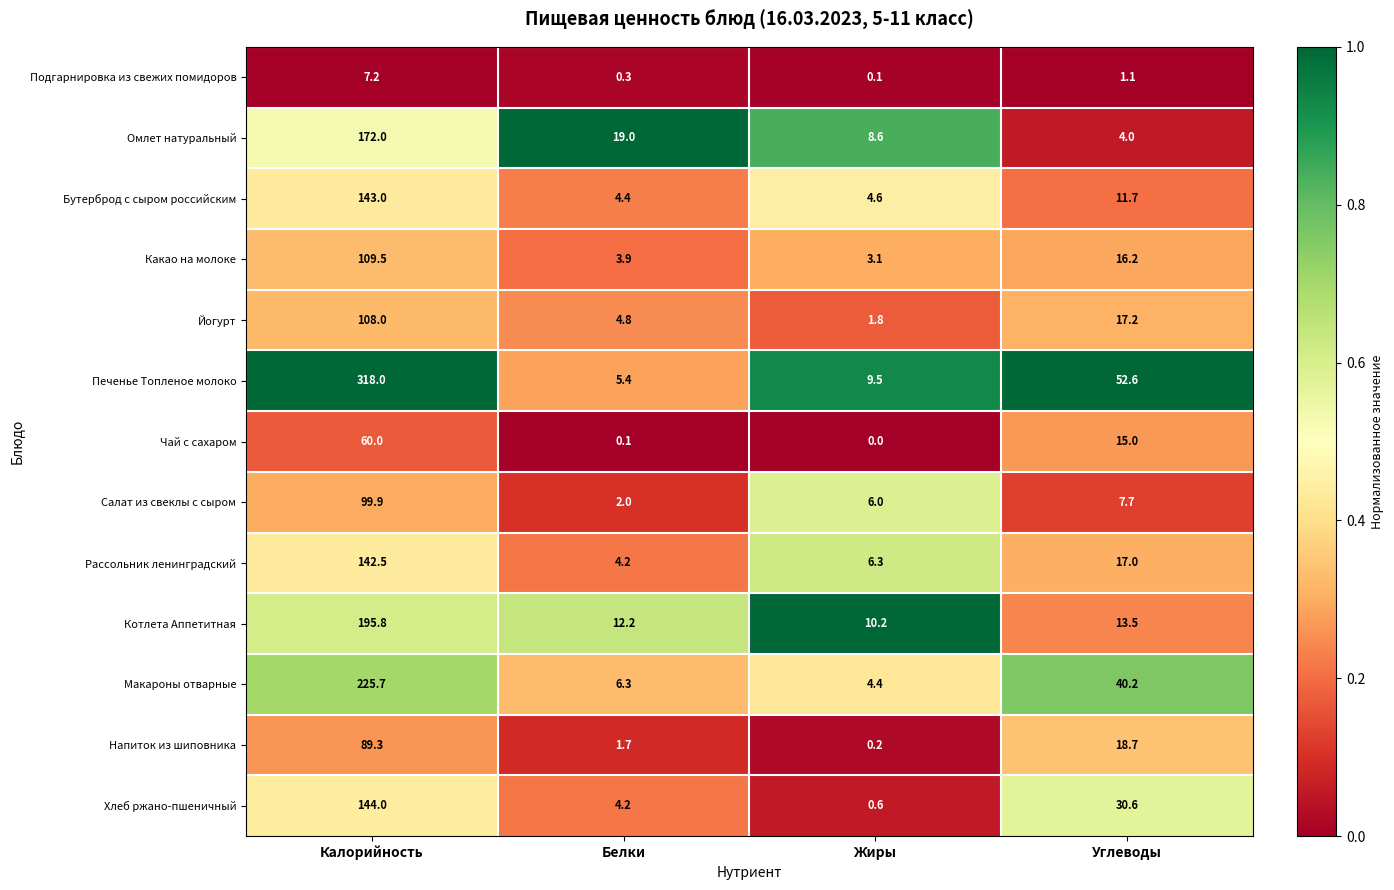

What is the spread (max minus min) of values at Калорийность?

310.8